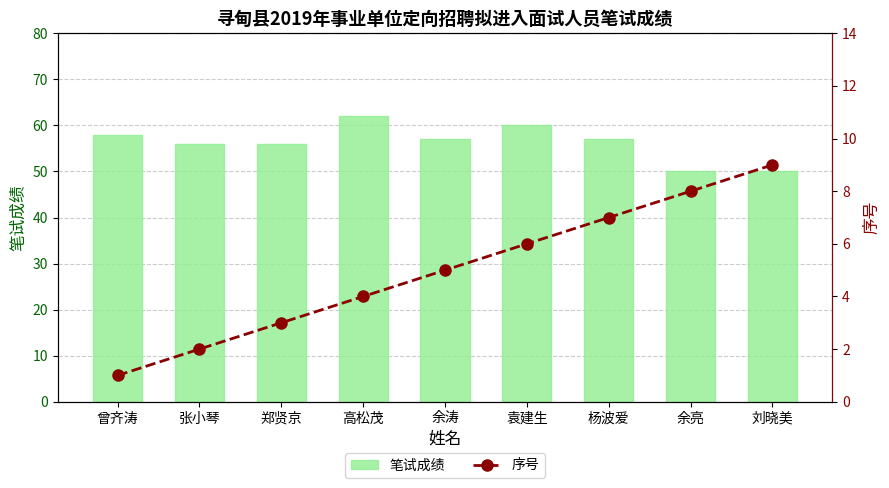

What is the value of the 笔试成绩 bar at the 5th from the left?

57